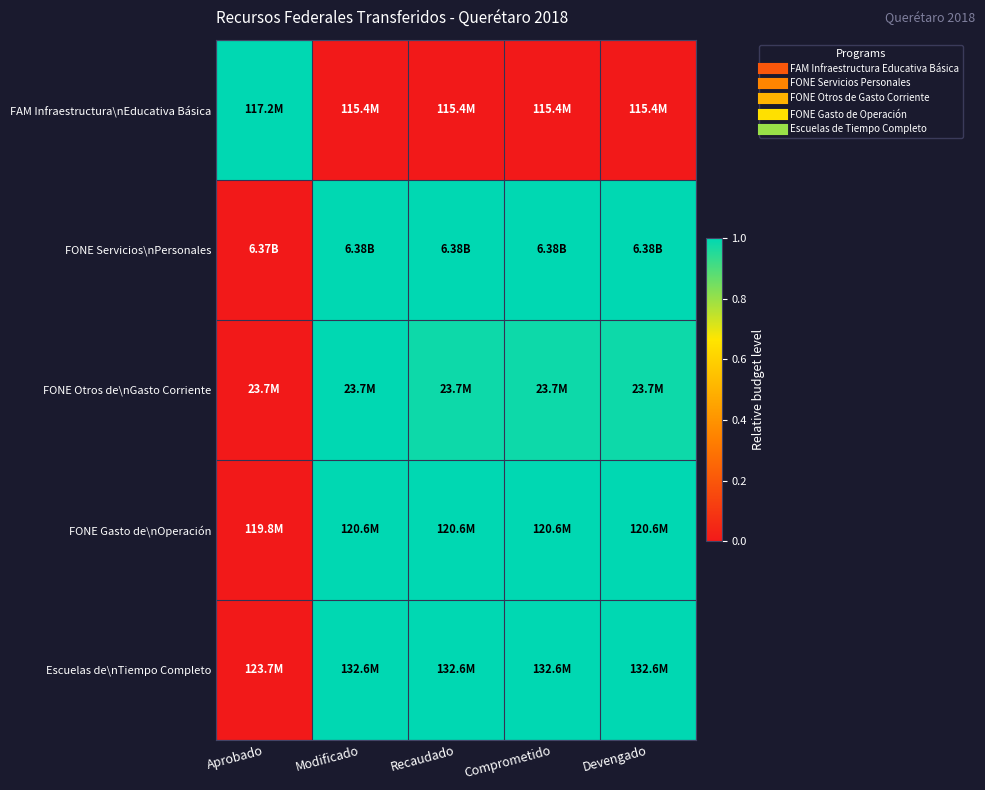

At which category does the chart reach its minimum across all series?

Modificado